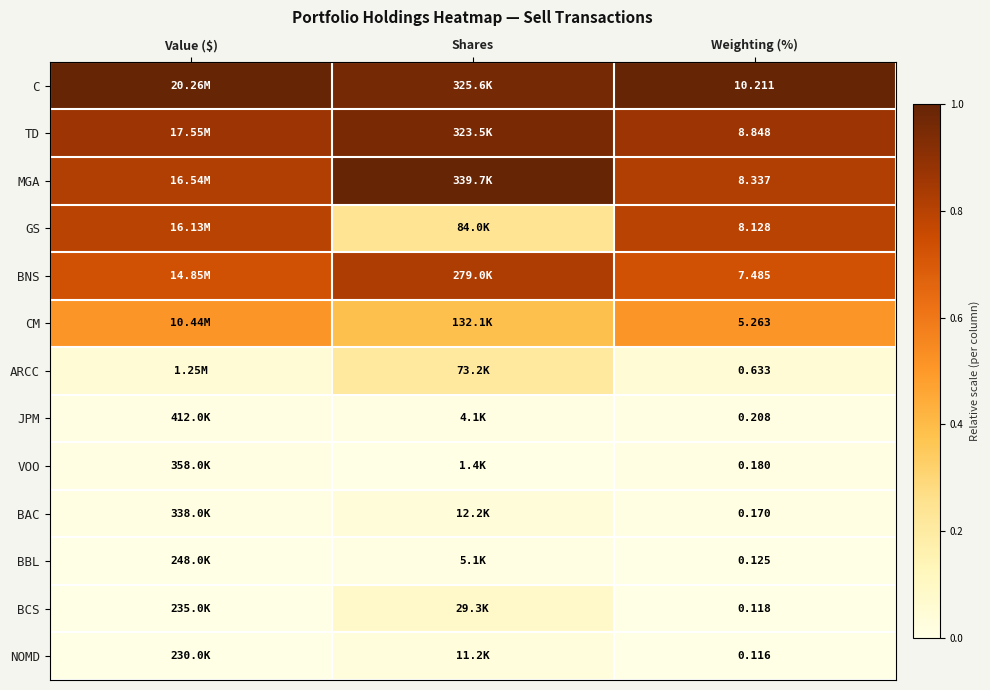

Is the value of ARCC at Weighting (%) greater than the value of BBL at Weighting (%)?

Yes